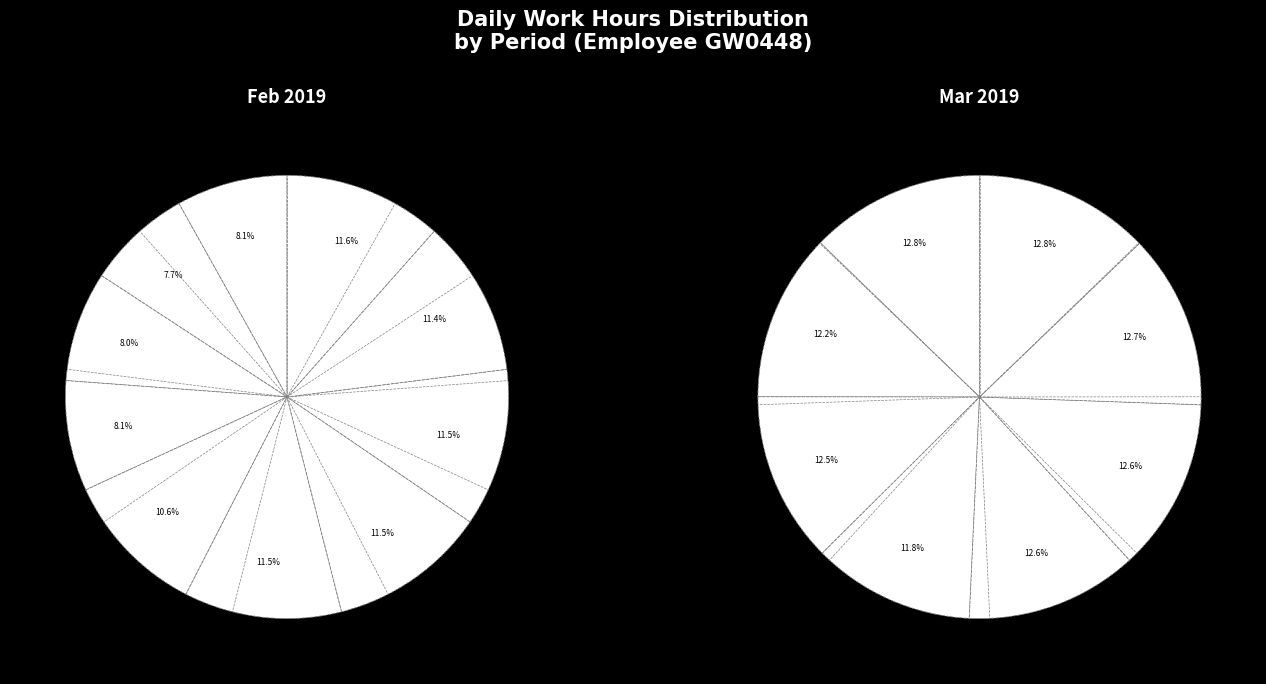

To the nearest percent, what portion does 7-Thu represent?

6%